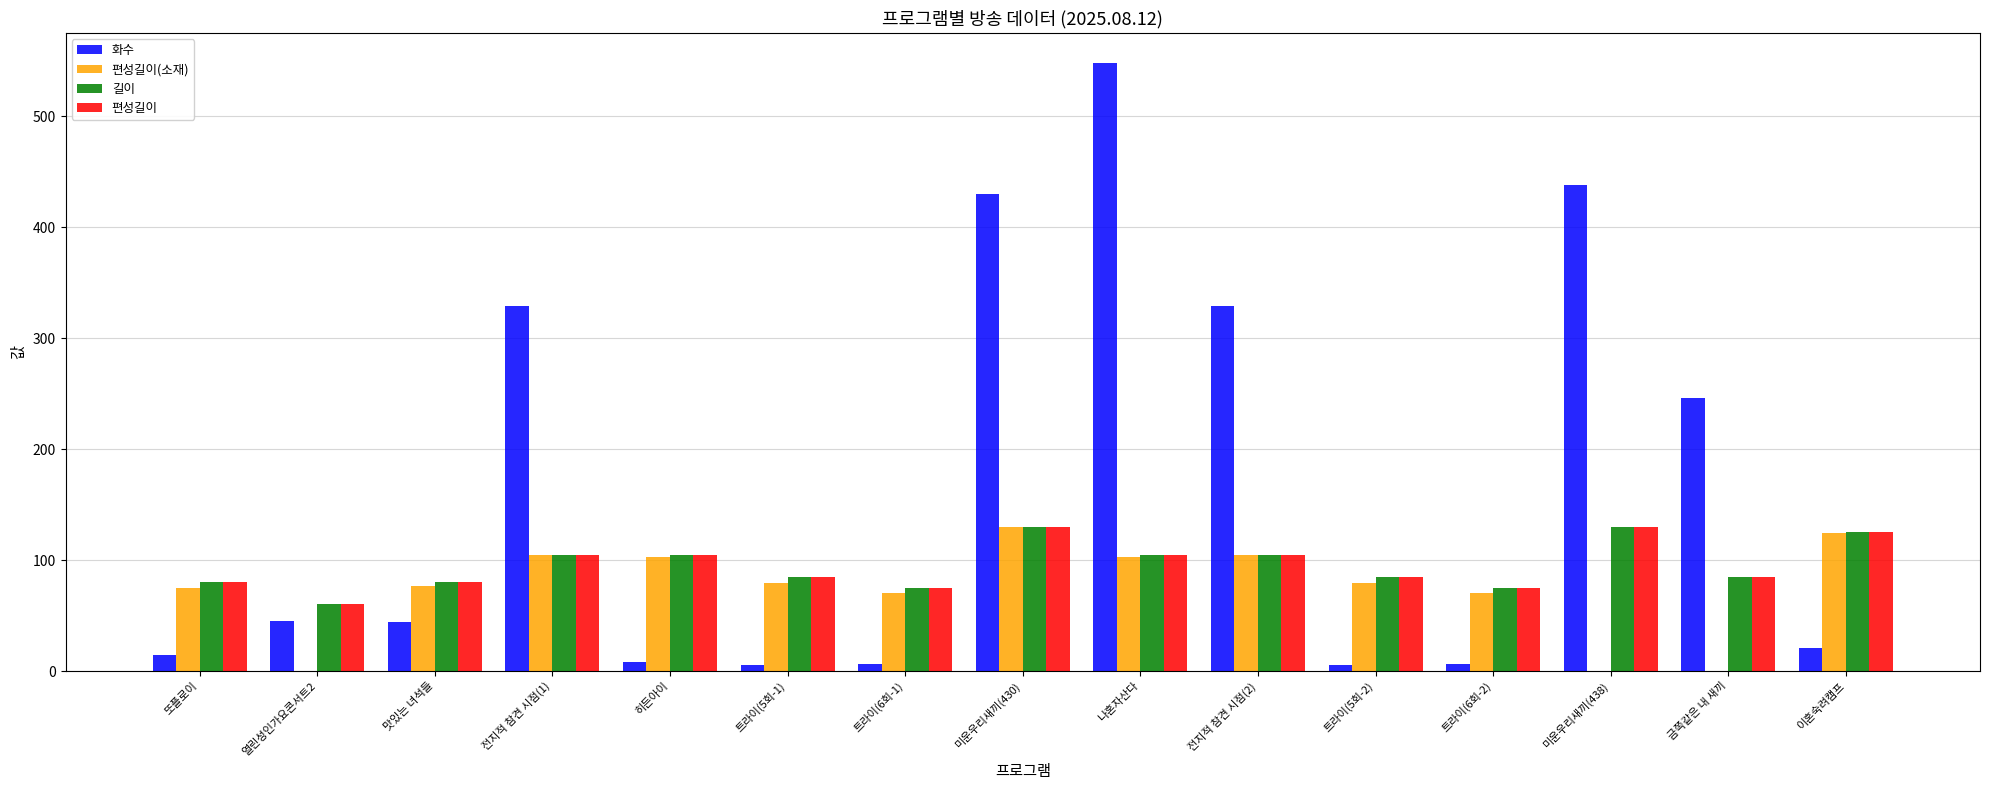

Is it true that 편성길이(소재) equals 130 at 미운우리새끼(430)?

True